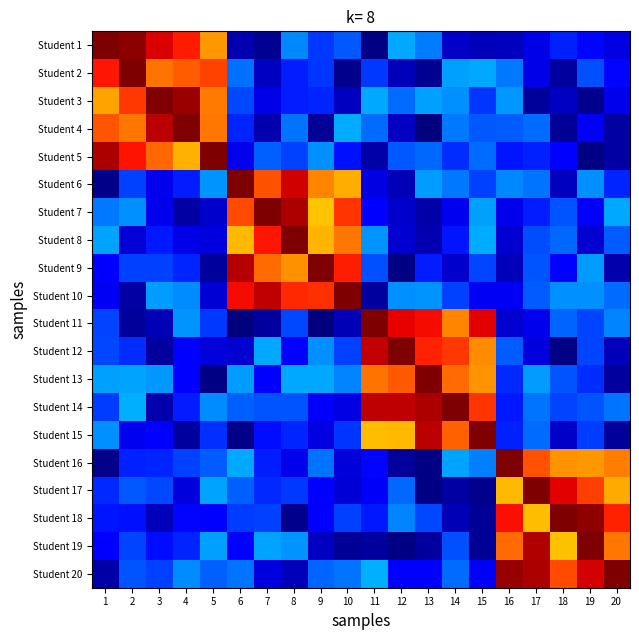

How many distinct data groups are displayed?

20